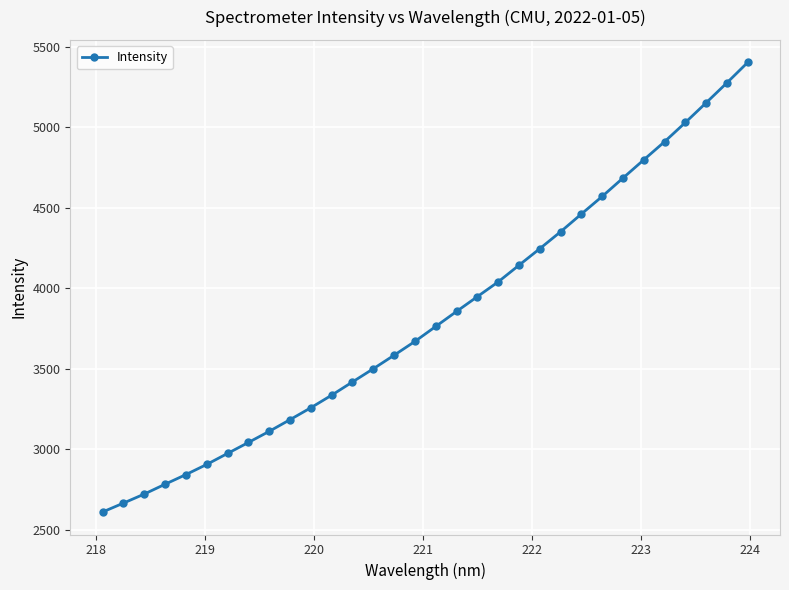

What is the greatest value displayed?

5403.3